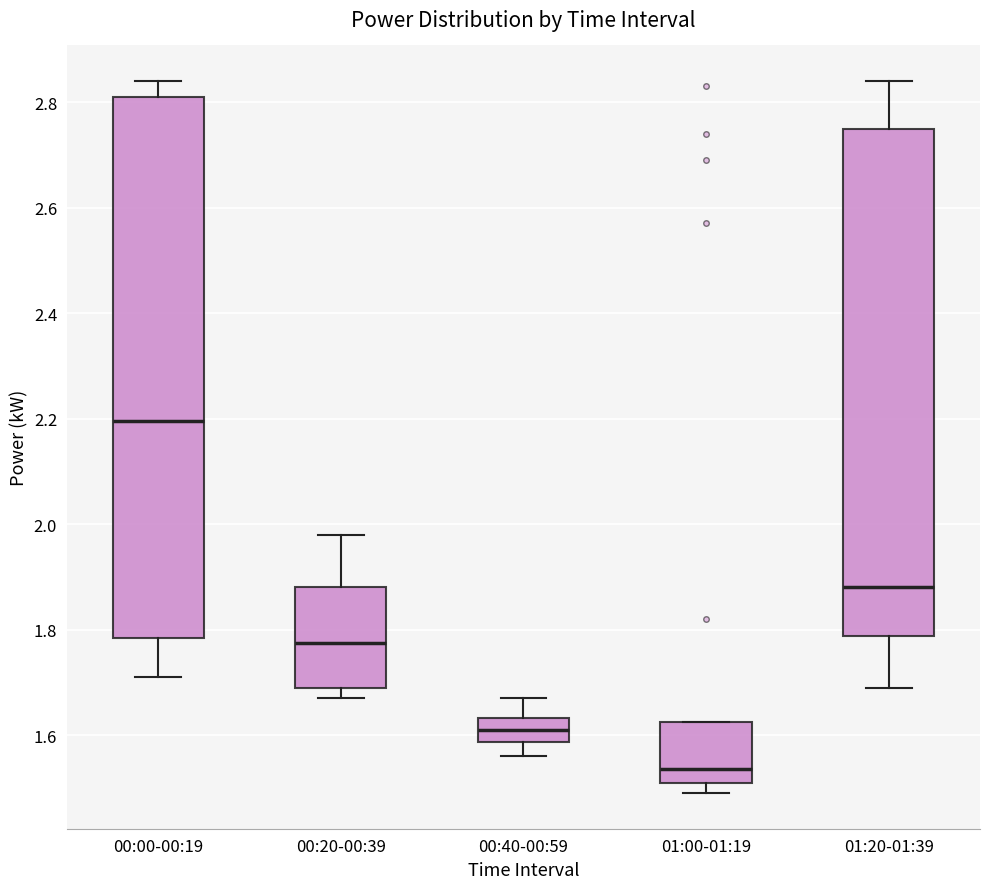

Where is the upper edge of the box for 01:00-01:19 on the y-axis? The values are not printed on the chart, so give them approximately, as read against the axis.

1.62